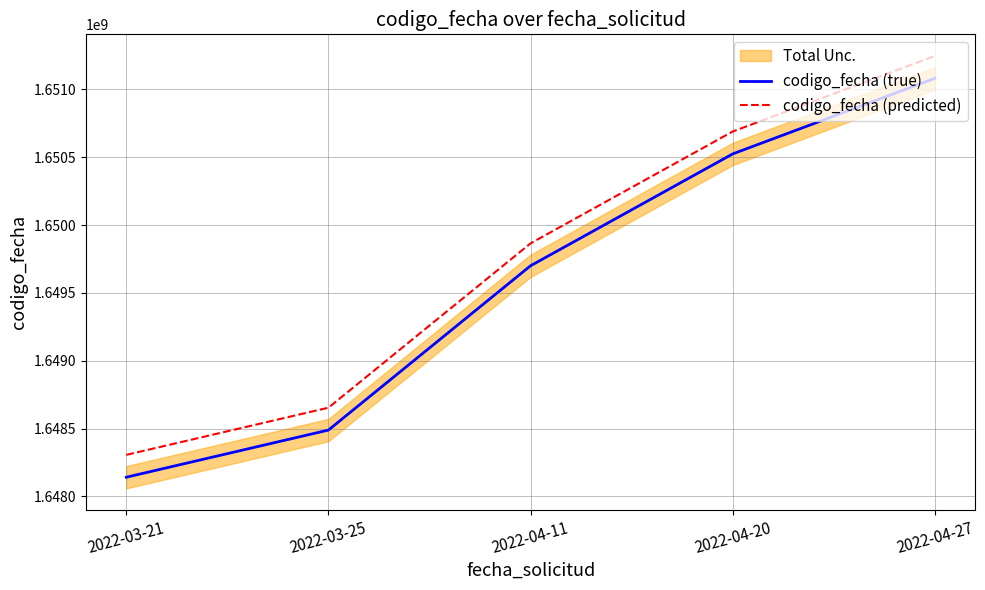

What is the difference between the highest and lowest values at 2022-03-25?

164848.9